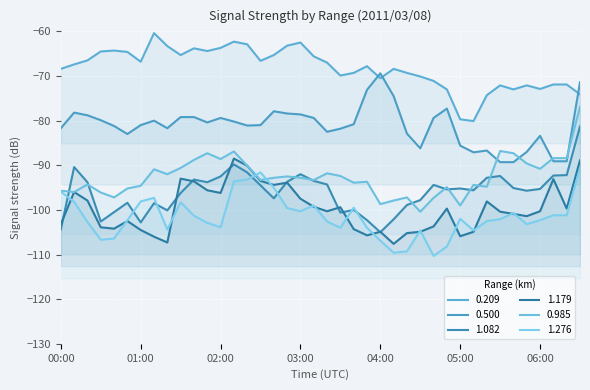

Rank the series at 02:40 from lowest to highest value.

1.082, 1.276, 1.179, 0.985, 0.500, 0.209